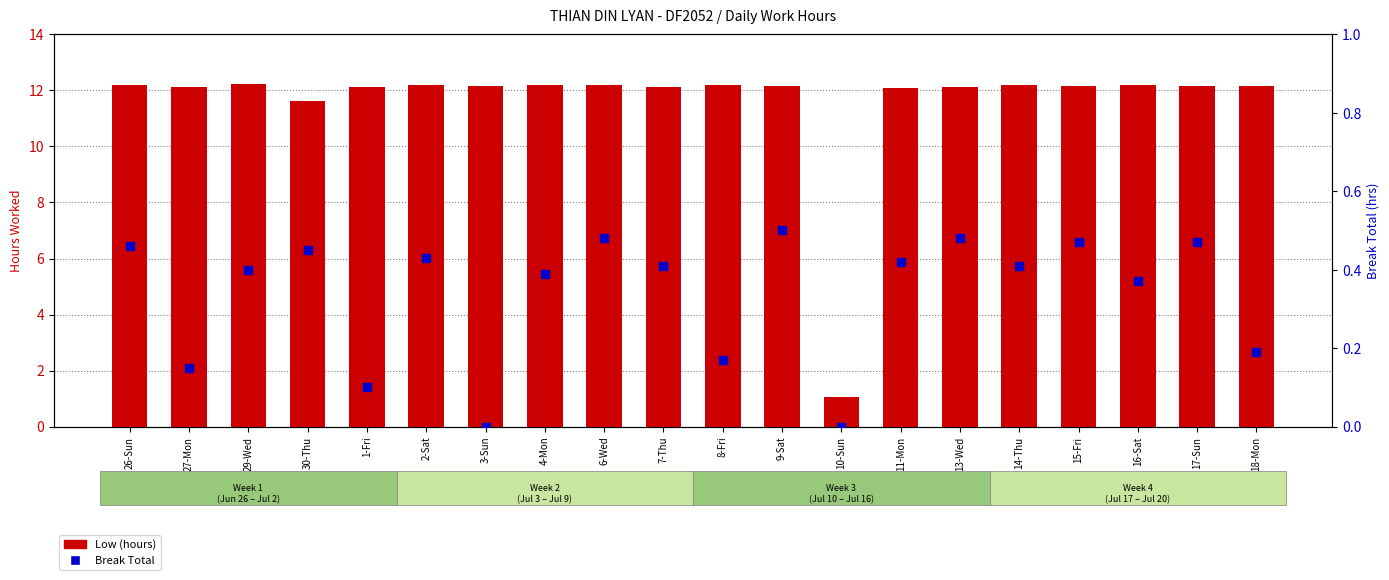

Which series contains the lowest Y value?

Break Total